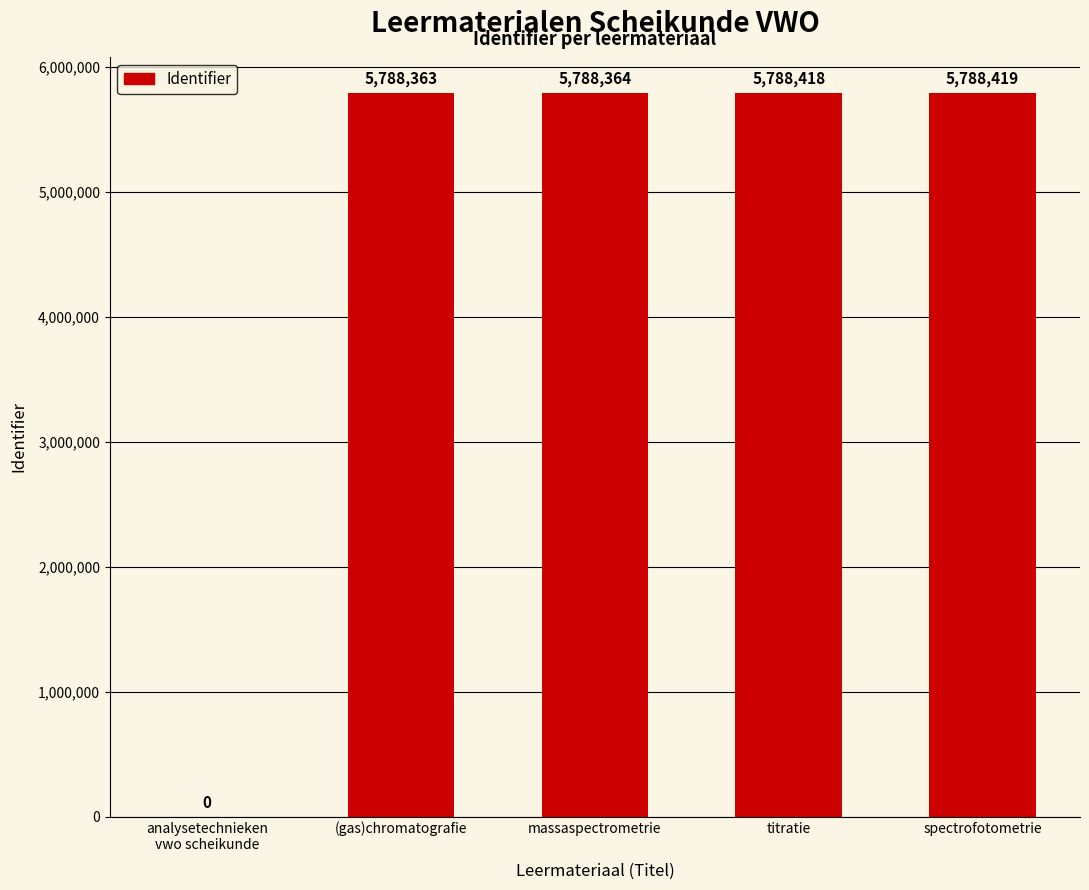

The chart shows a value of 5788363 at (gas)chromatografie. True or false?

True